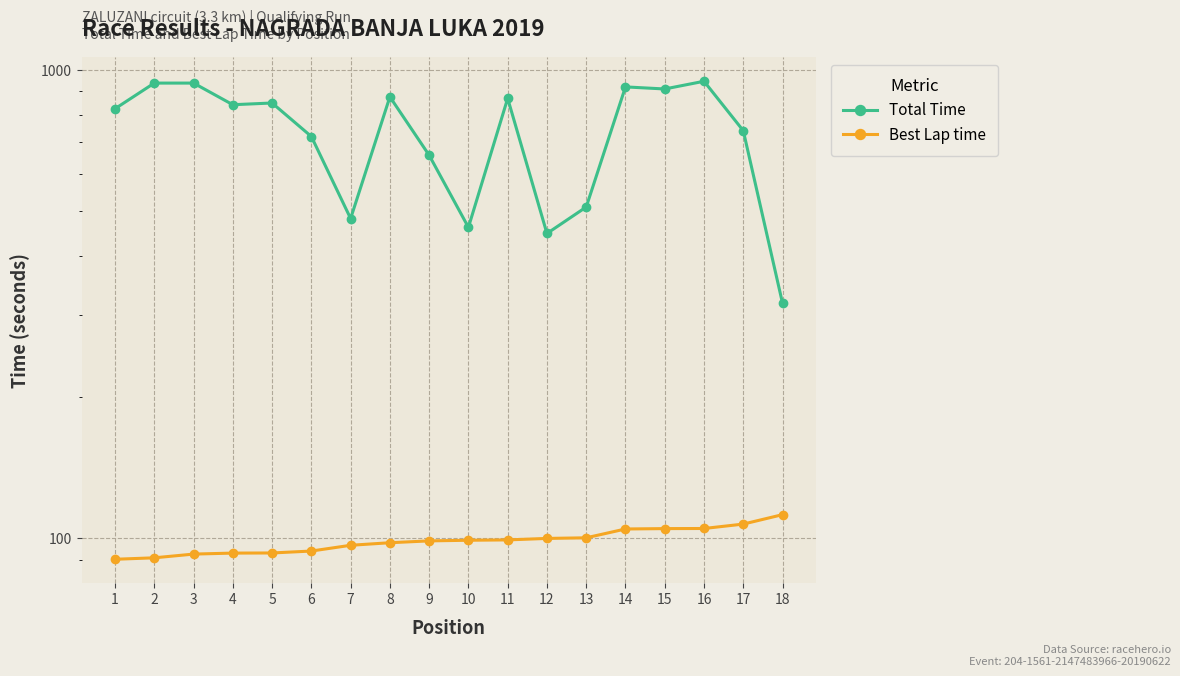

True or false: Best Lap time and Total Time cross at least once.

False